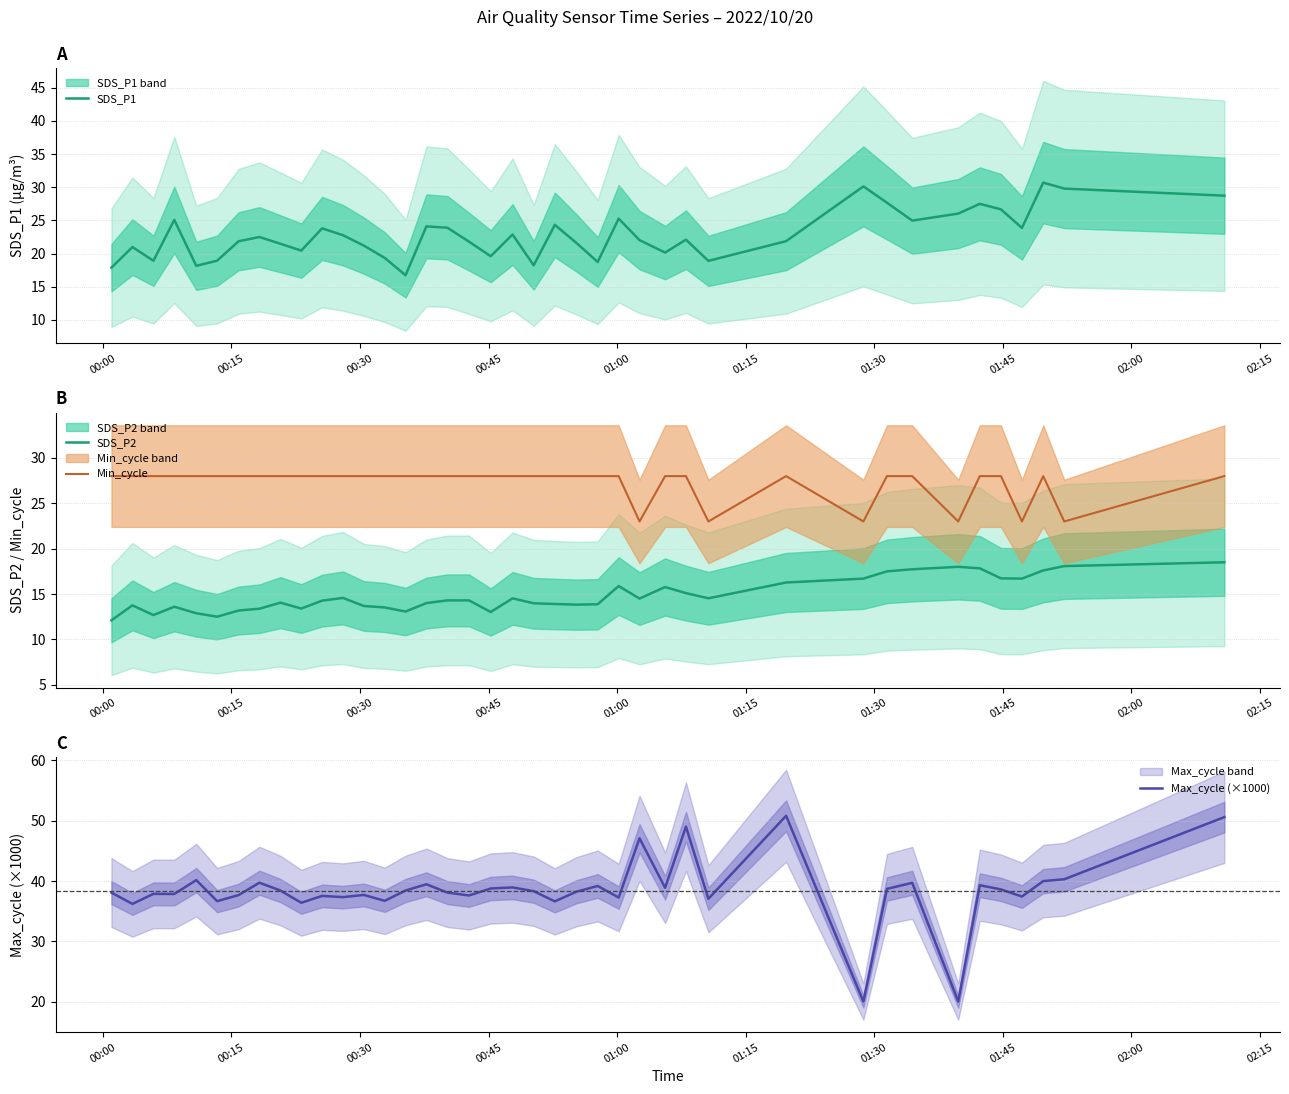

What is the value of the Min_cycle point at the 18th from the left?

28.0